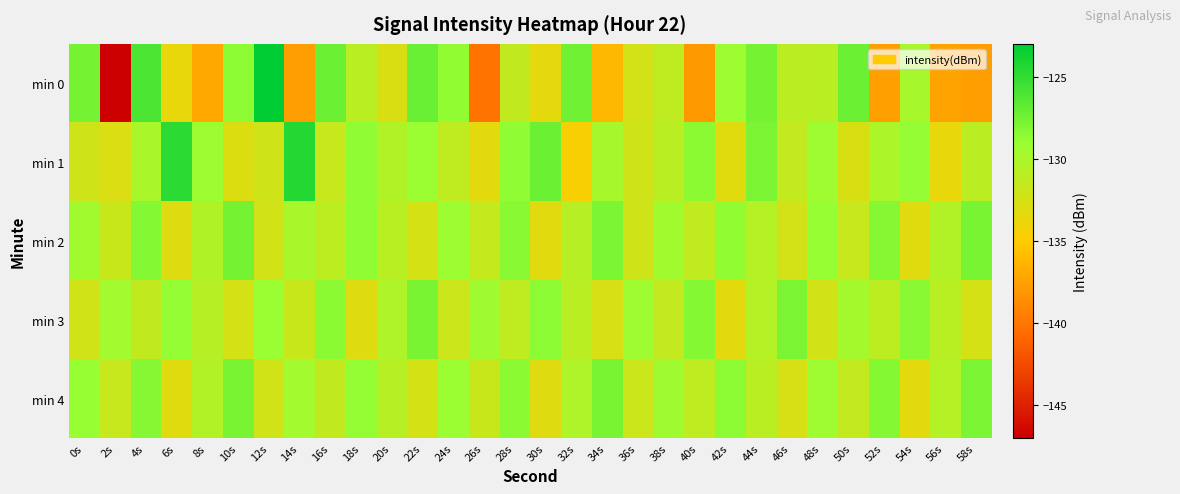

Reading right to left, list all the values displayed in this chart.

min 0: 58s=-137.7	56s=-137.4	54s=-129.8	52s=-137.6	50s=-127.2	48s=-131.0	46s=-131.0	44s=-127.7	42s=-129.3	40s=-137.9	38s=-131.2	36s=-132.4	34s=-136.1	32s=-127.5	30s=-133.4	28s=-131.4	26s=-140.2	24s=-128.8	22s=-127.2	20s=-132.8	18s=-130.9	16s=-127.3	14s=-137.6	12s=-123.1	10s=-128.6	8s=-137.0	6s=-133.6	4s=-126.1	2s=-147.0	0s=-127.6
min 1: 58s=-131.0	56s=-133.6	54s=-128.9	52s=-130.1	50s=-132.7	48s=-129.3	46s=-131.5	44s=-127.8	42s=-133.2	40s=-128.5	38s=-130.9	36s=-132.1	34s=-129.8	32s=-134.6	30s=-127.3	28s=-128.7	26s=-133.4	24s=-131.2	22s=-129.1	20s=-130.5	18s=-128.6	16s=-131.7	14s=-124.5	12s=-132.2	10s=-133.0	8s=-129.2	6s=-124.7	4s=-129.9	2s=-132.9	0s=-132.1
min 2: 58s=-127.7	56s=-130.5	54s=-133.2	52s=-128.3	50s=-131.7	48s=-129.0	46s=-132.4	44s=-130.6	42s=-128.8	40s=-131.3	38s=-129.5	36s=-132.1	34s=-127.9	32s=-130.7	30s=-133.3	28s=-128.4	26s=-131.6	24s=-129.2	22s=-132.5	20s=-130.8	18s=-128.7	16s=-131.1	14s=-129.9	12s=-132.3	10s=-127.6	8s=-130.4	6s=-133.1	4s=-128.2	2s=-131.8	0s=-129.5
min 3: 58s=-132.5	56s=-130.8	54s=-128.4	52s=-131.1	50s=-129.7	48s=-132.3	46s=-127.8	44s=-130.6	42s=-133.4	40s=-128.2	38s=-131.5	36s=-129.3	34s=-132.6	32s=-130.9	30s=-128.6	28s=-131.2	26s=-129.4	24s=-132.0	22s=-127.7	20s=-130.3	18s=-133.1	16s=-128.5	14s=-131.8	12s=-129.1	10s=-132.5	8s=-130.7	6s=-128.9	4s=-131.4	2s=-129.6	0s=-132.2
min 4: 58s=-127.8	56s=-130.6	54s=-133.4	52s=-128.2	50s=-131.5	48s=-129.3	46s=-132.6	44s=-130.9	42s=-128.6	40s=-131.2	38s=-129.4	36s=-132.0	34s=-127.7	32s=-130.3	30s=-133.1	28s=-128.5	26s=-131.8	24s=-129.1	22s=-132.5	20s=-130.7	18s=-128.9	16s=-131.4	14s=-129.6	12s=-132.2	10s=-127.7	8s=-130.5	6s=-133.2	4s=-128.3	2s=-131.7	0s=-129.0